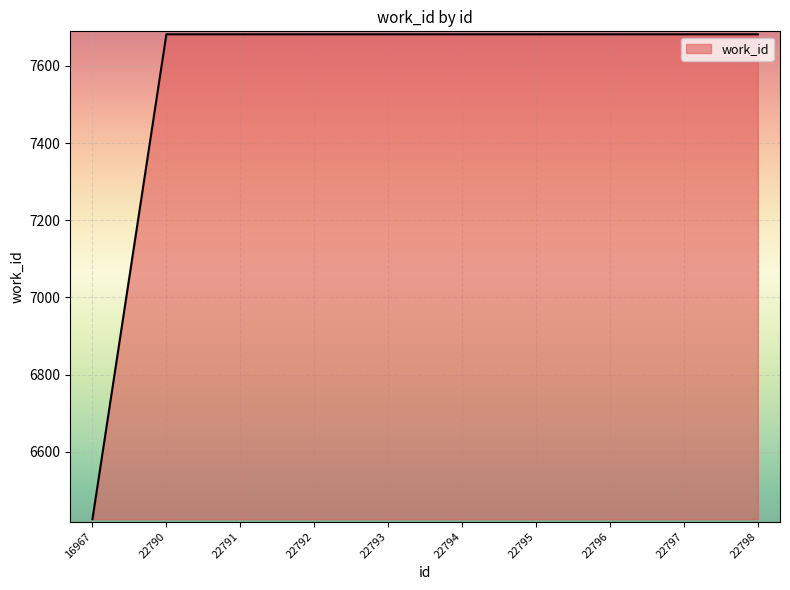

What is the average value?

7556